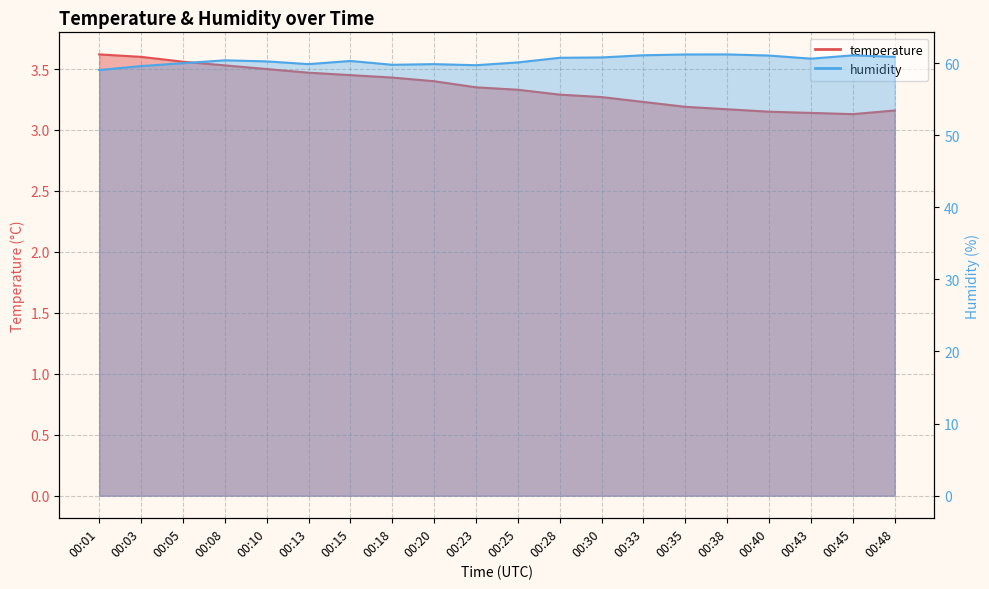

Read the humidity value at 00:40.

61.0